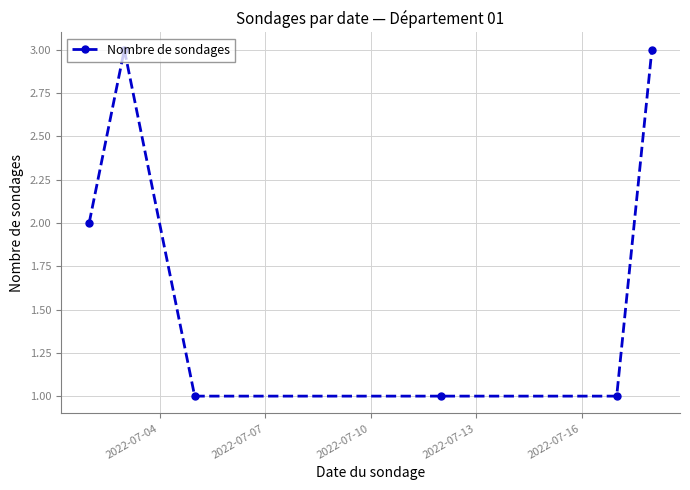

What is the maximum value shown in the chart?

3